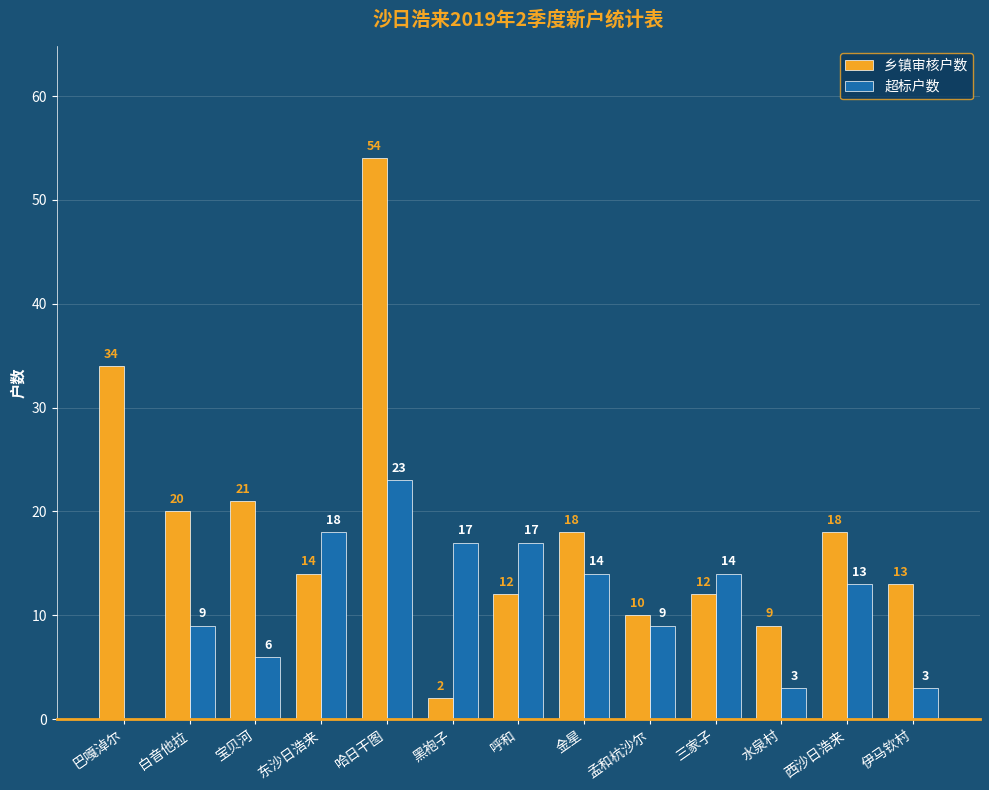

Which series changed the most between 白音他拉 and 三家子?

乡镇审核户数